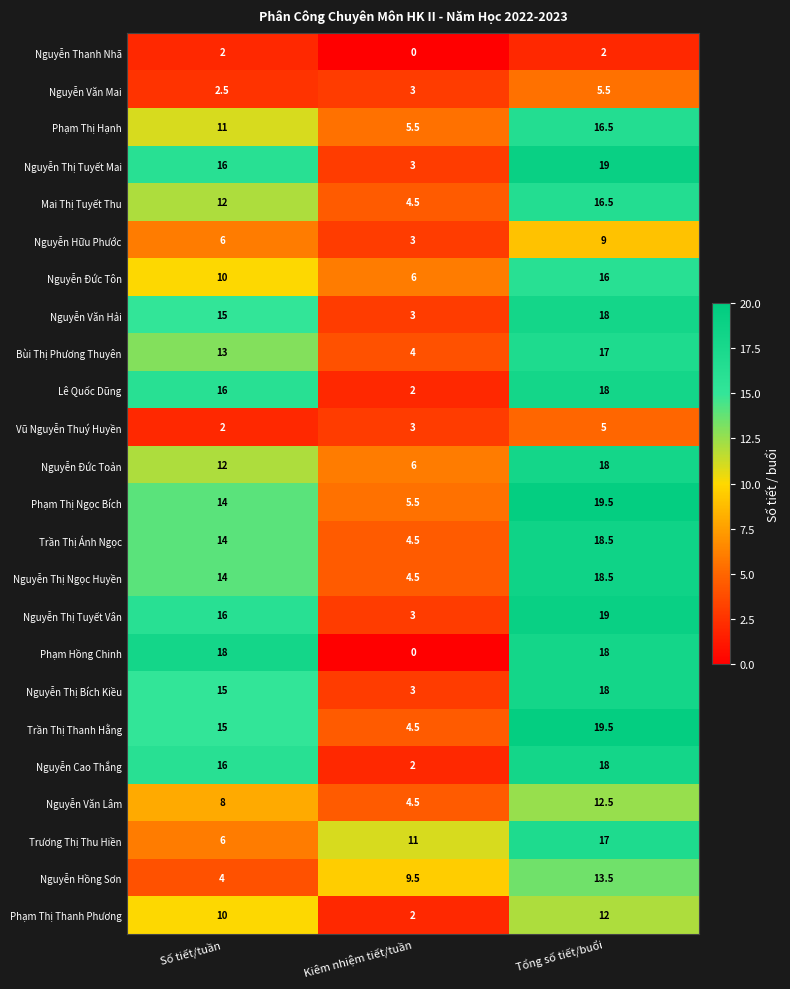

What is the difference between the highest and lowest values at Số tiết/tuần?

16.0